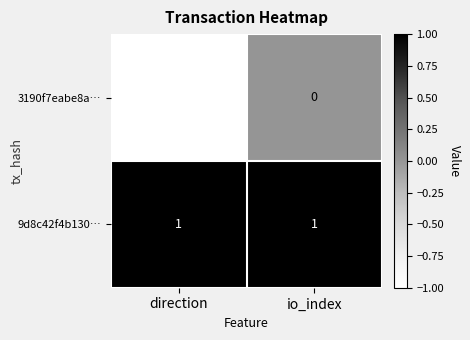

Which category has the lowest value in the 3190f7eabe8a… series?

direction